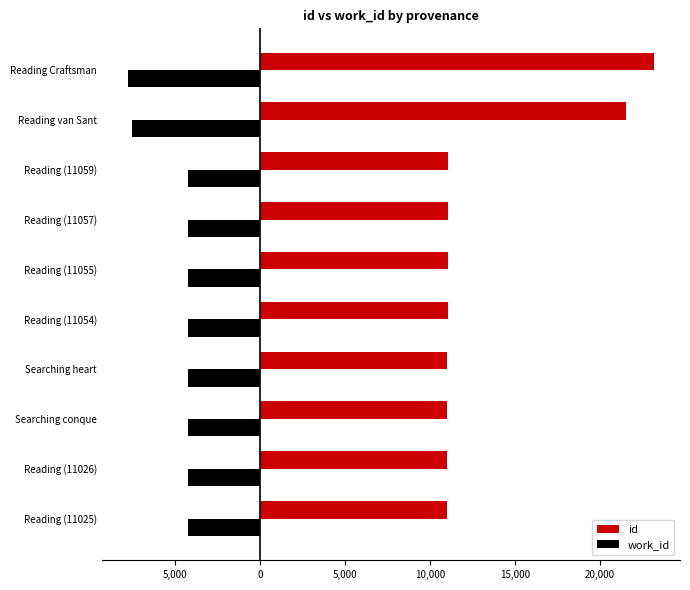

How many data points in work_id are less than -4247?

2